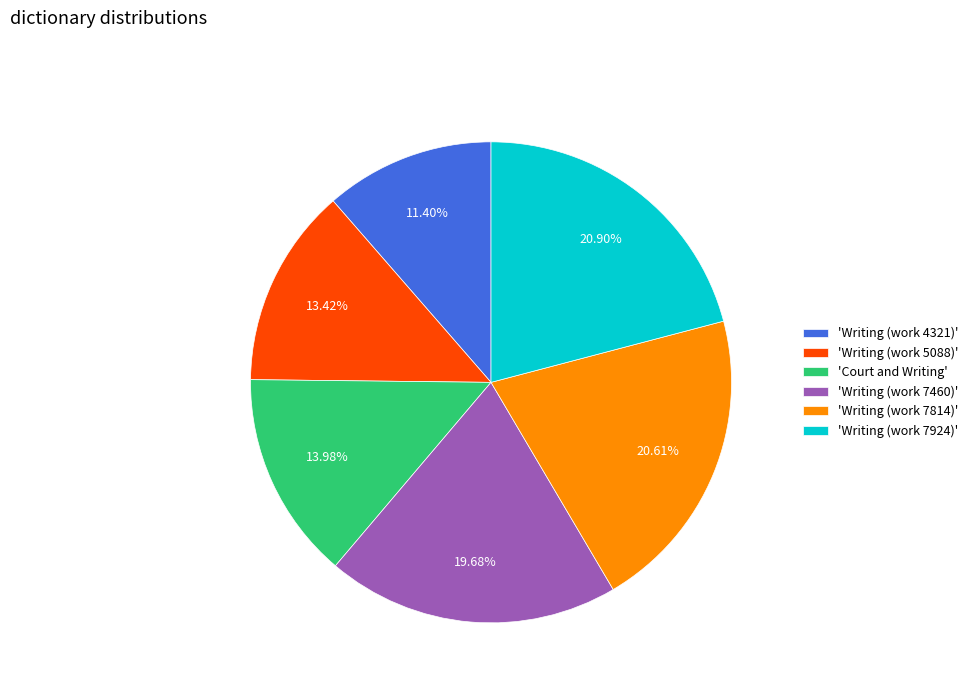

What is the ratio of the value at 'Writing (work 5088)' to the value at 'Writing (work 7814)'?

0.7